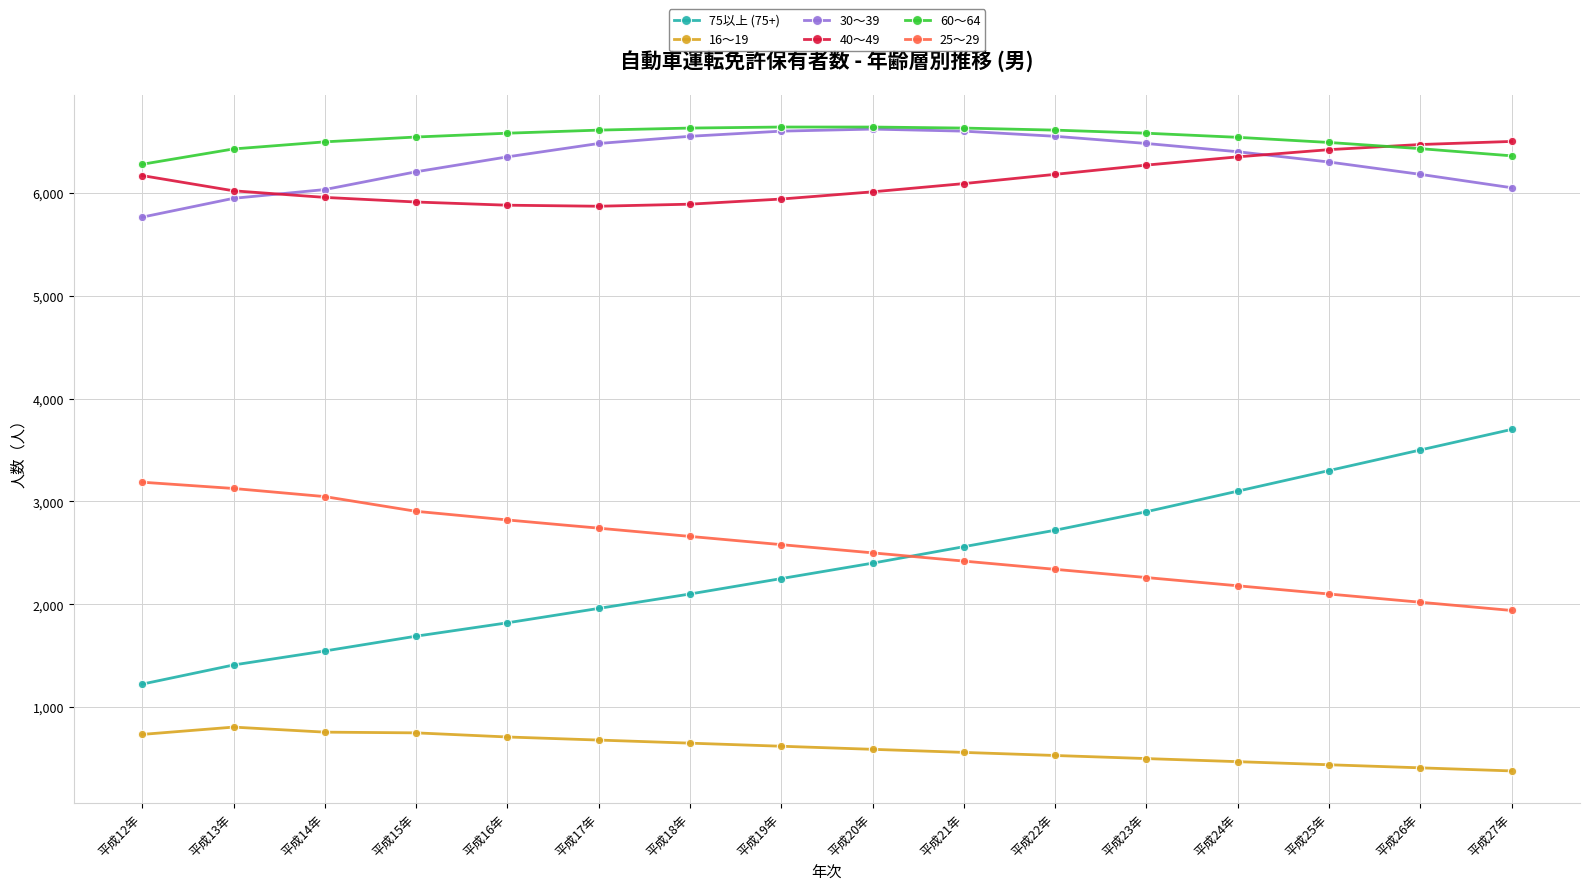

What is the average value of the 75以上 (75+) series?

2386